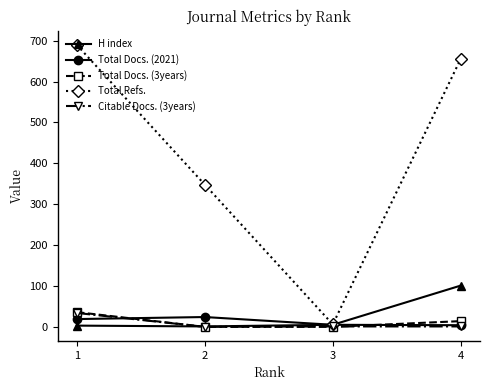

What is the average value of the H index series?

28